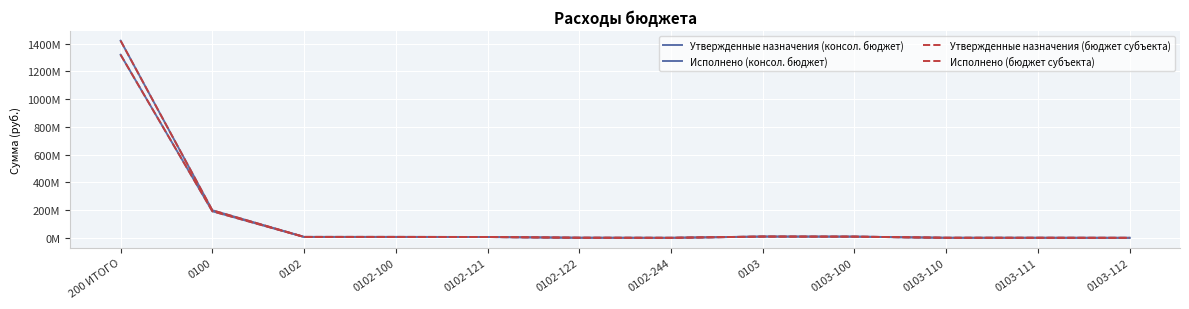

What is the difference between the maximum and minimum values in the Исполнено (консол. бюджет) series?

1319012384.4